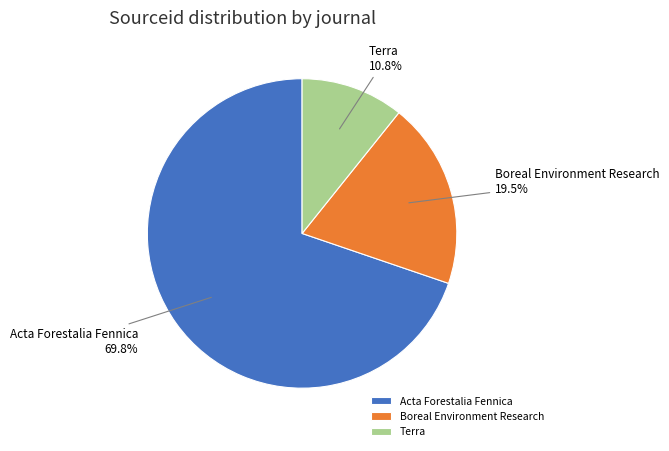

Which category accounts for the majority?

Acta Forestalia Fennica